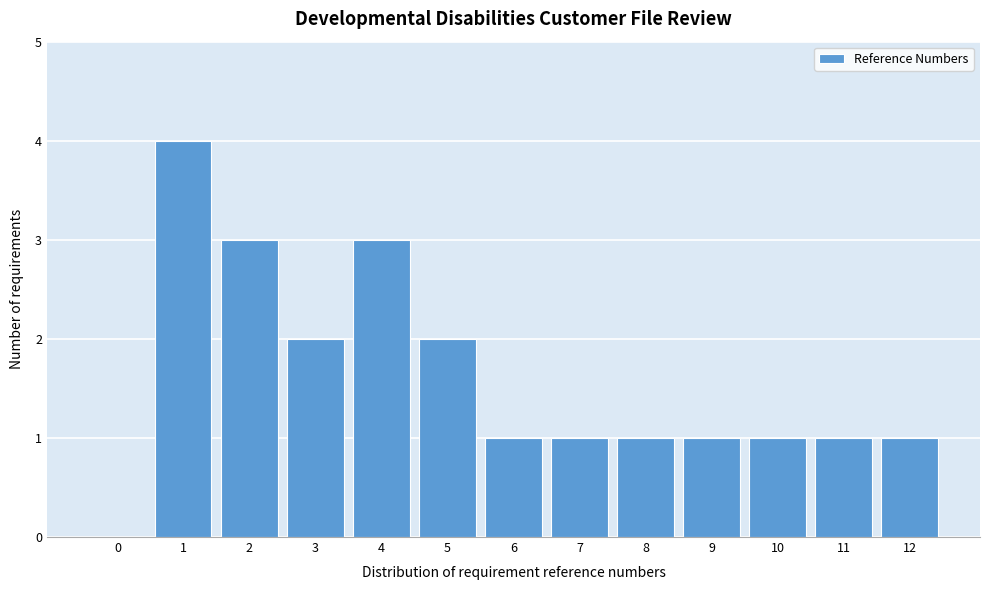

Reading left to right, what are all the values shown in this chart?

0=0	1=4	2=3	3=2	4=3	5=2	6=1	7=1	8=1	9=1	10=1	11=1	12=1